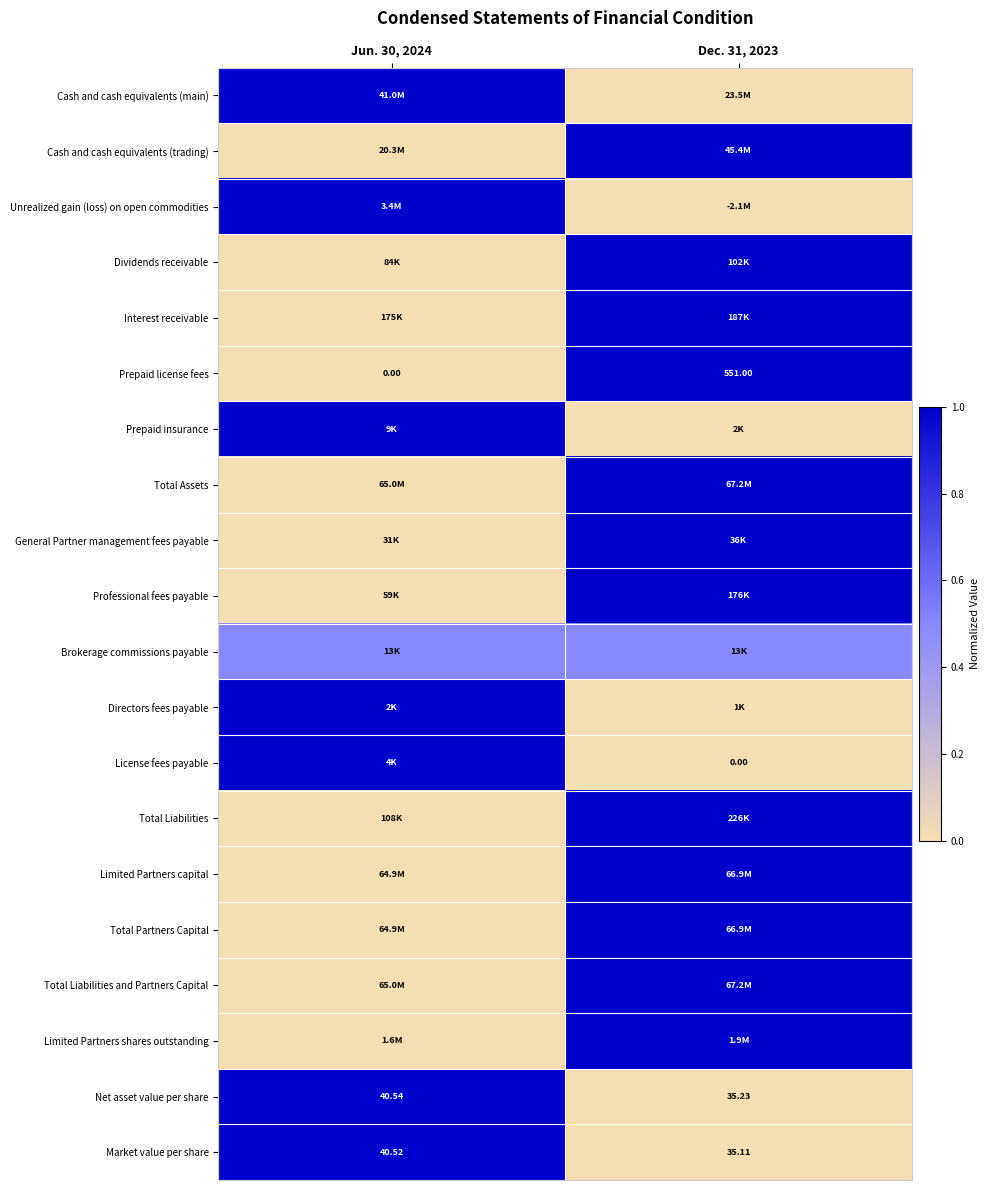

The Prepaid insurance series shows -0.4 at Dec. 31, 2023. True or false?

False